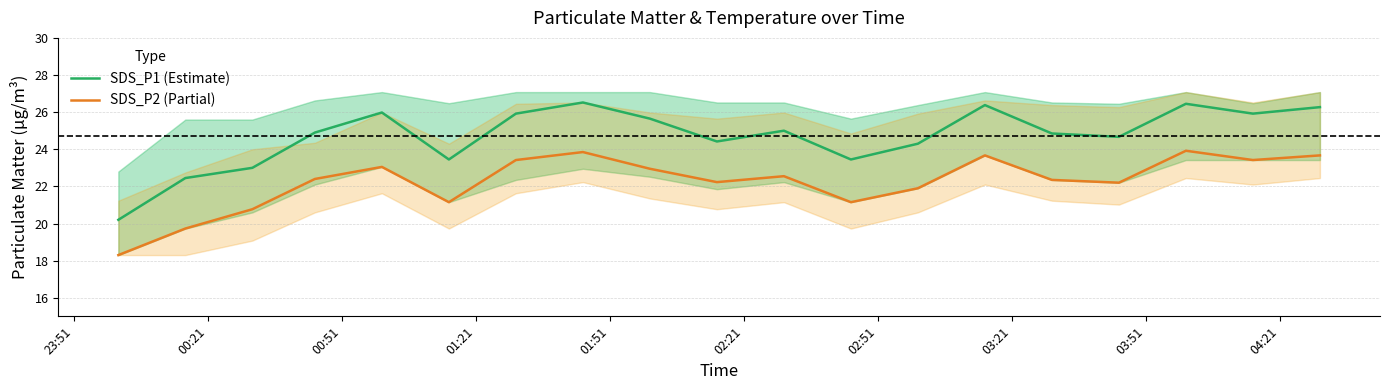

Reading left to right, what are all the values shown in this chart?

SDS_P1 (Estimate): 20.2	22.4	23.0	24.9	26.0	23.4	25.9	26.5	25.6	24.4	25.0	23.4	24.3	26.4	24.9	24.7	26.4	25.9	26.3
SDS_P2 (Partial): 18.3	19.7	20.8	22.4	23.1	21.1	23.4	23.9	22.9	22.2	22.6	21.1	21.9	23.7	22.4	22.2	23.9	23.4	23.7